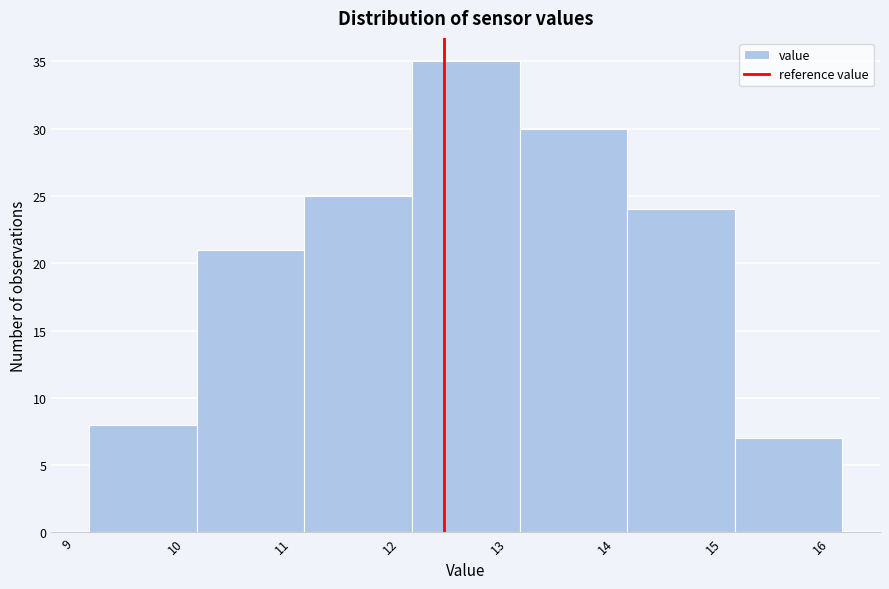

How tall is the bar that spans 14.2 to 15.2 on the x-axis? The values are not printed on the chart, so give them approximately, as read against the axis.

24